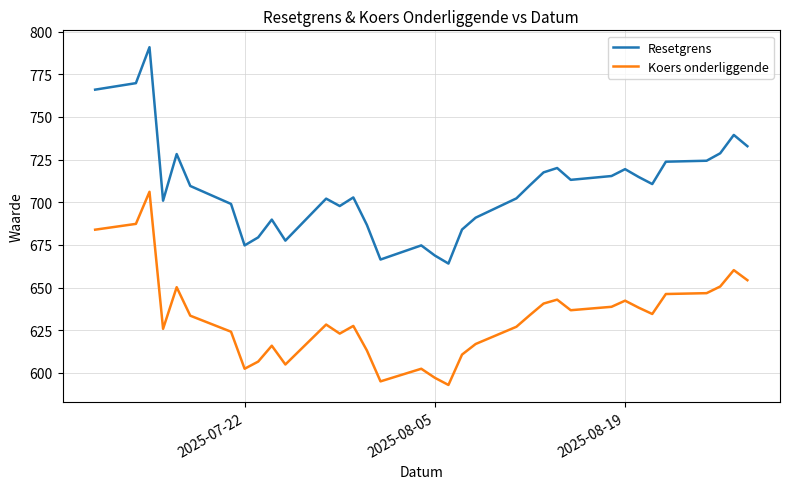

True or false: Resetgrens and Koers onderliggende cross at least once.

False